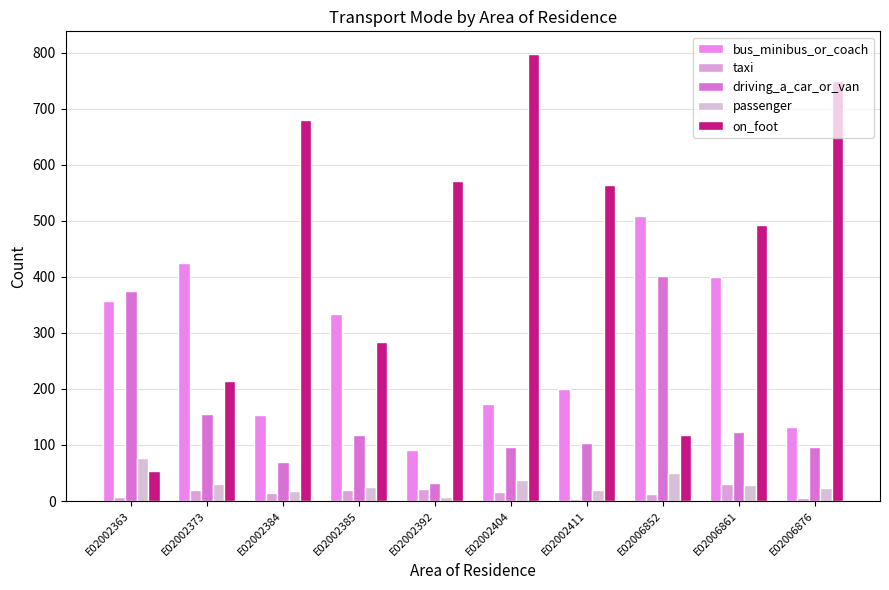

How many bars are there in each group?

5